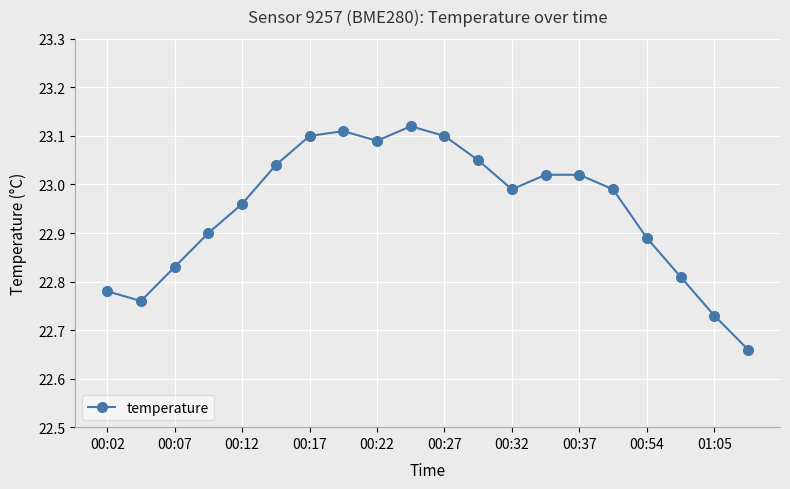

True or false: there are more than 0 points higher than both neighbors.

True